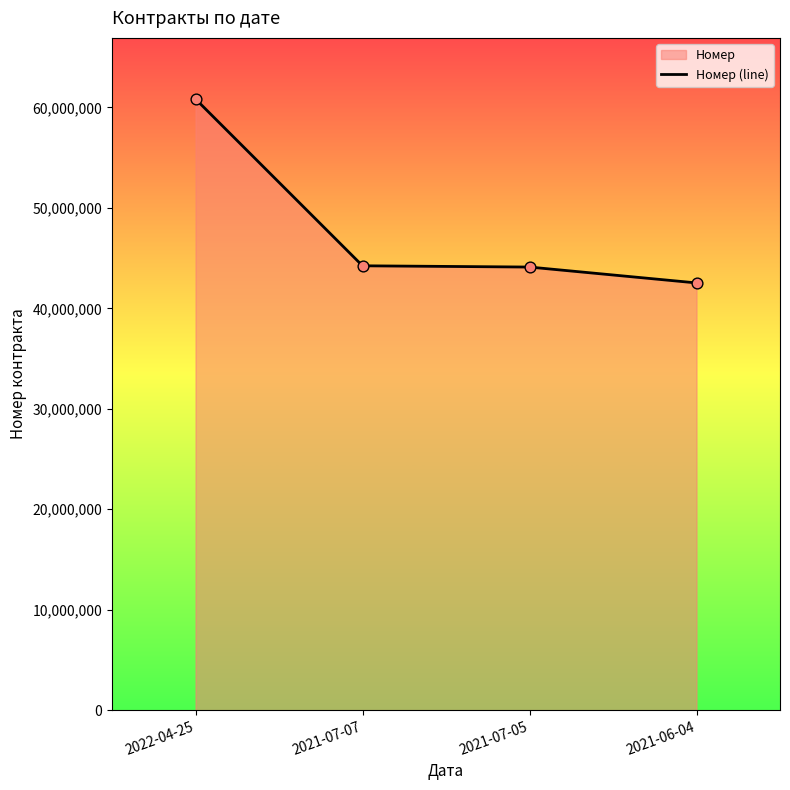

Which has a higher value, 2021-07-07 or 2022-04-25?

2022-04-25